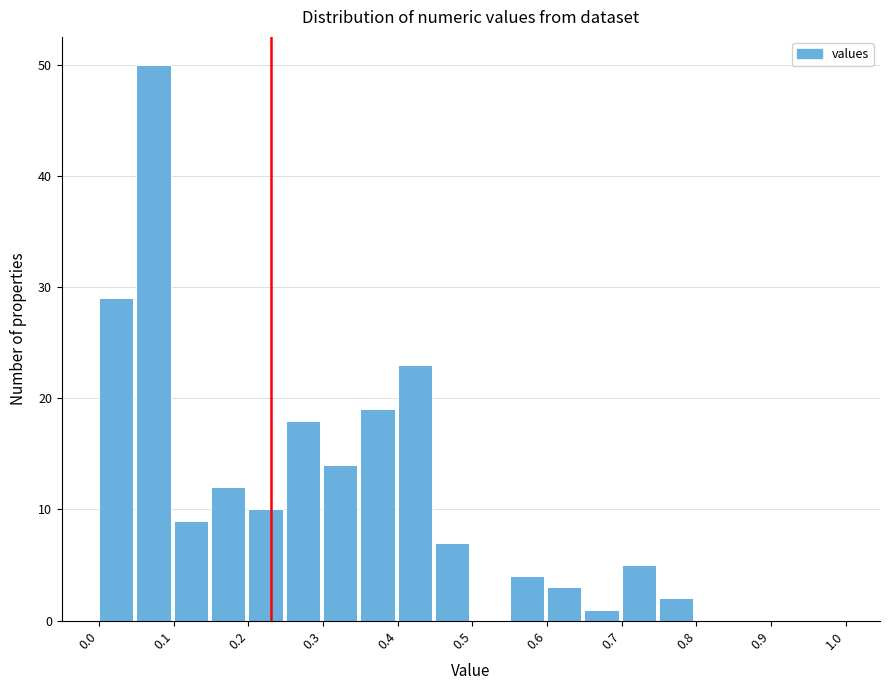

Reading left to right, list every bar in this chart as the range it spans on the x-axis followed by its height. The values are not printed on the chart, so give them approximately, as read against the axis.

0.00 to 0.05: 29
0.05 to 0.10: 50
0.10 to 0.15: 9
0.15 to 0.20: 12
0.20 to 0.25: 10
0.25 to 0.30: 18
0.30 to 0.35: 14
0.35 to 0.40: 19
0.40 to 0.45: 23
0.45 to 0.50: 7
0.50 to 0.55: 0
0.55 to 0.60: 4
0.60 to 0.65: 3
0.65 to 0.70: 1
0.70 to 0.75: 5
0.75 to 0.80: 2
0.80 to 0.85: 0
0.85 to 0.90: 0
0.90 to 0.95: 0
0.95 to 1.00: 0